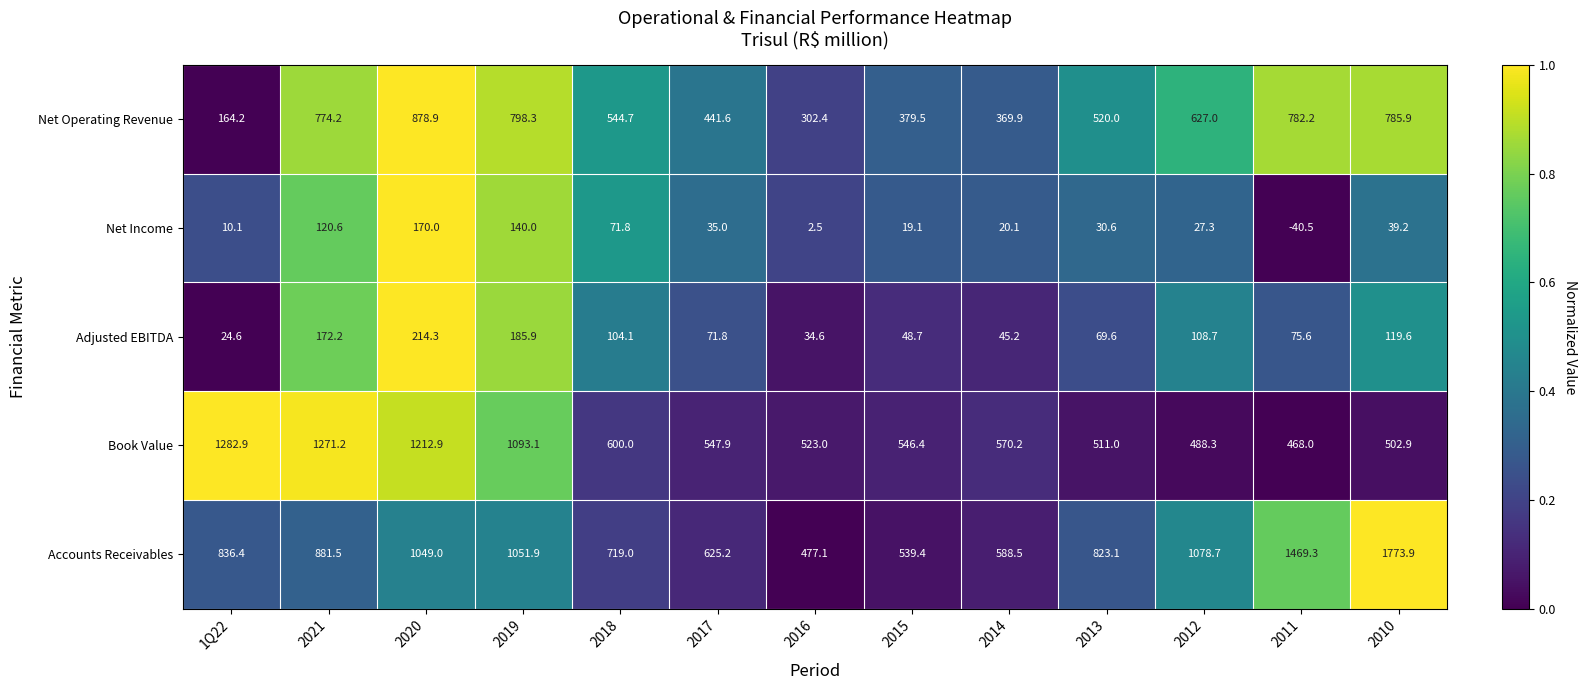

Which series has the widest spread of values?

Accounts Receivables